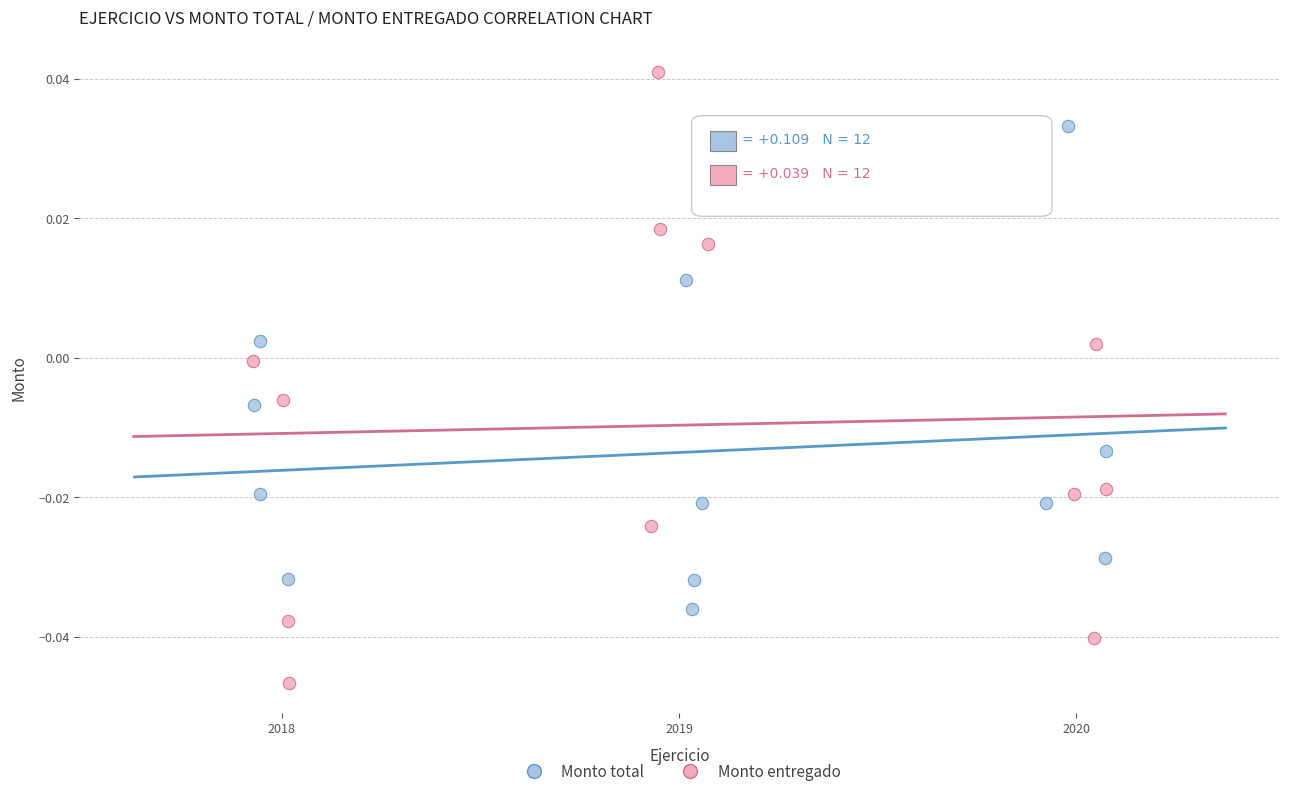

Which series contains the lowest Y value?

Monto entregado